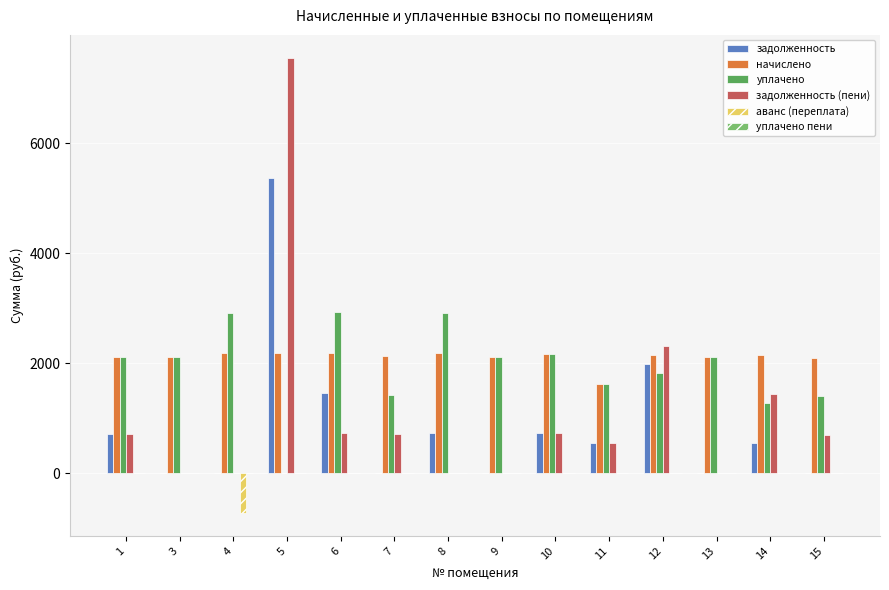

Which series has the widest spread of values?

задолженность (пени)